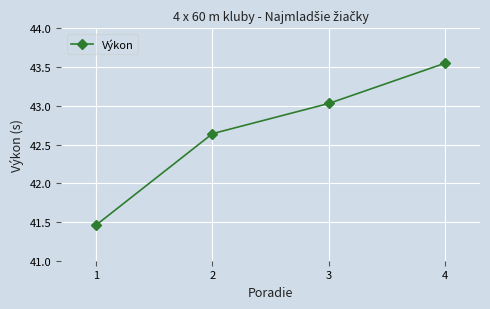

Which label corresponds to the largest value in the chart?

4